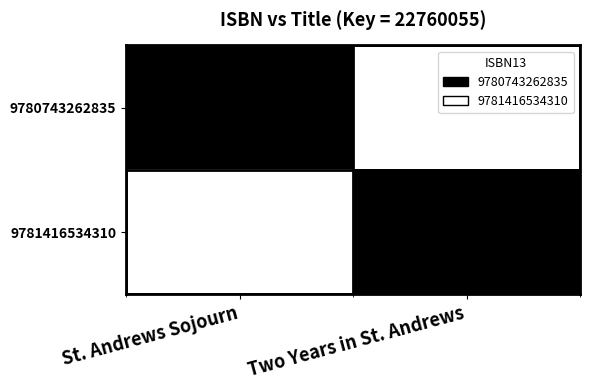

Which series has the largest total across all categories?

9780743262835